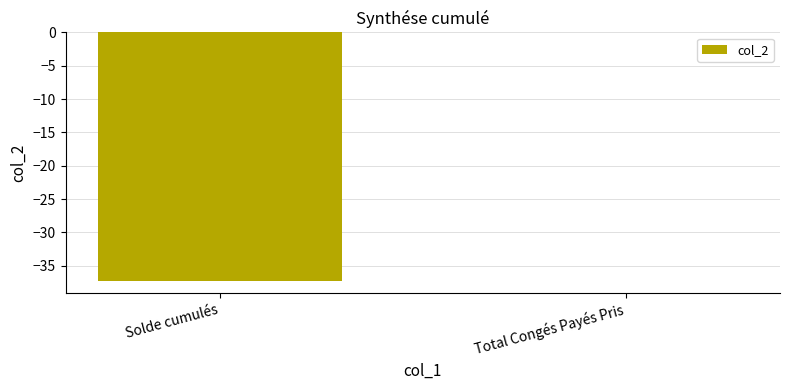

True or false: the data shows 17.8 at Total Congés Payés Pris.

False